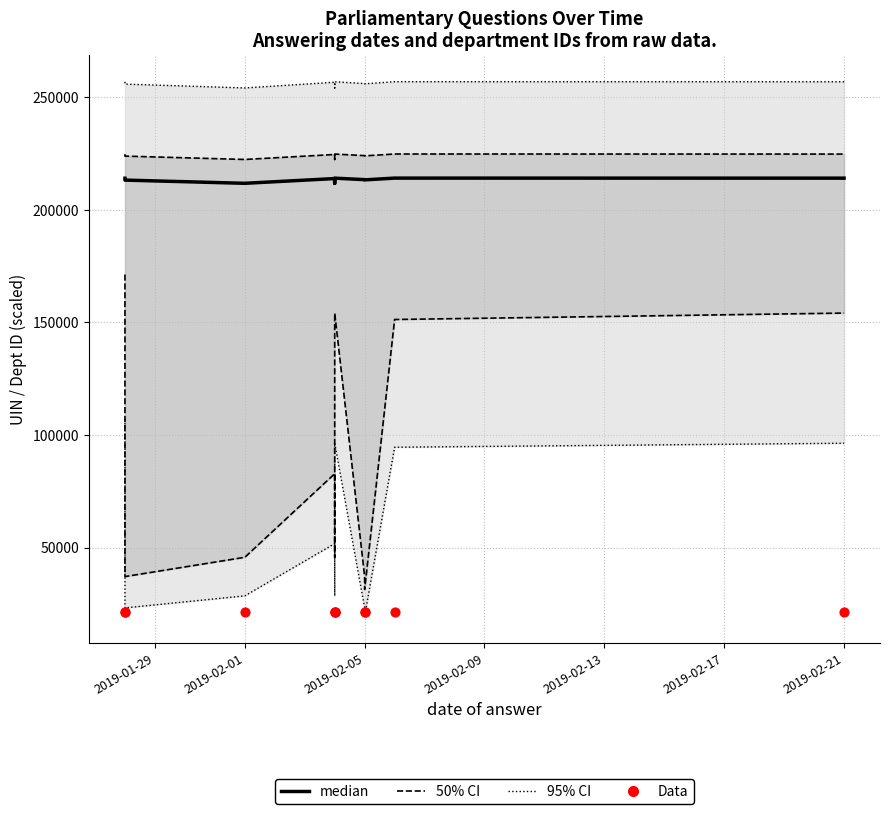

Which series contains the highest Y value?

95% CI